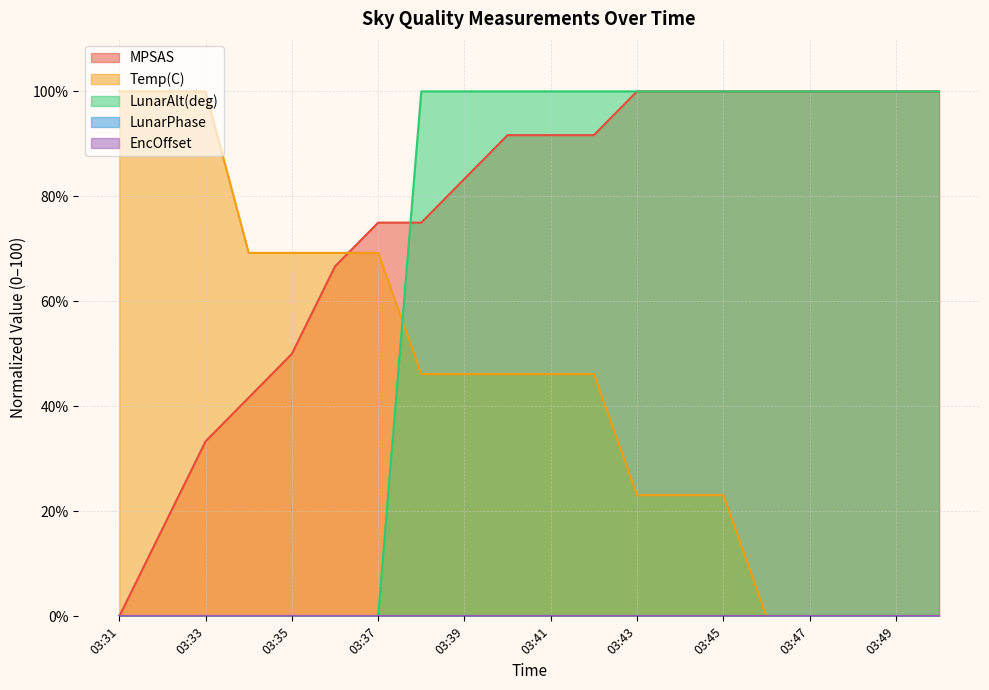

Which series has the largest range (max minus min)?

MPSAS